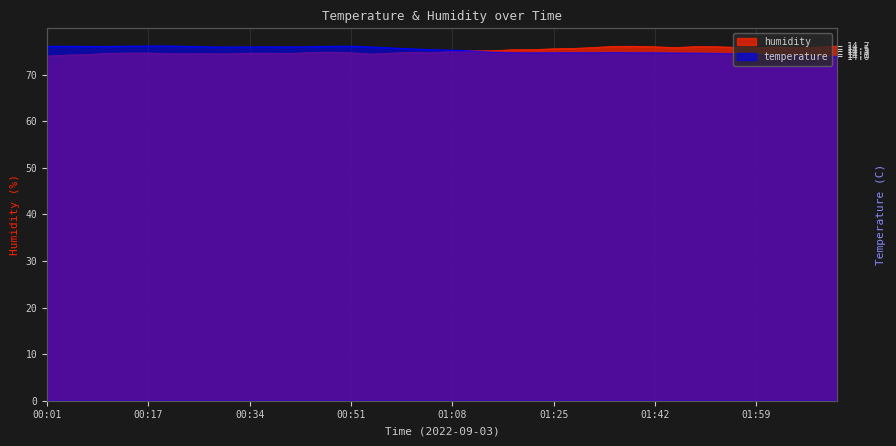

True or false: temperature has more than 0 points higher than both neighbors.

True